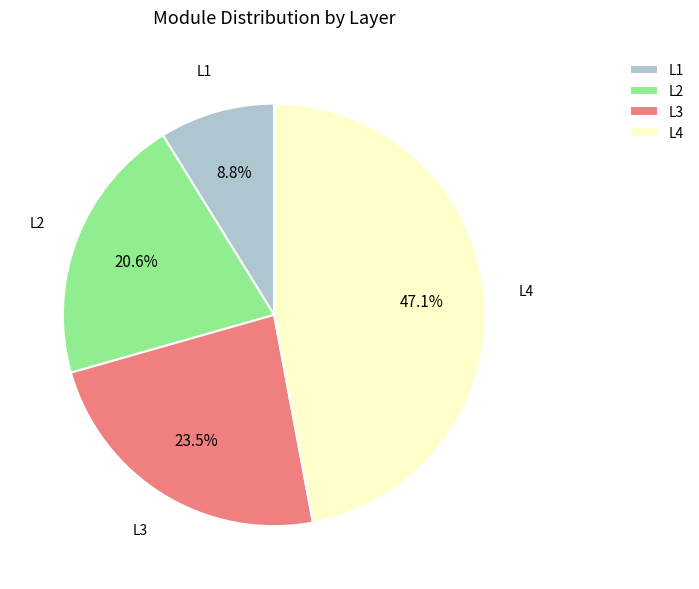

The L2 slice represents 35% of the pie. True or false?

False